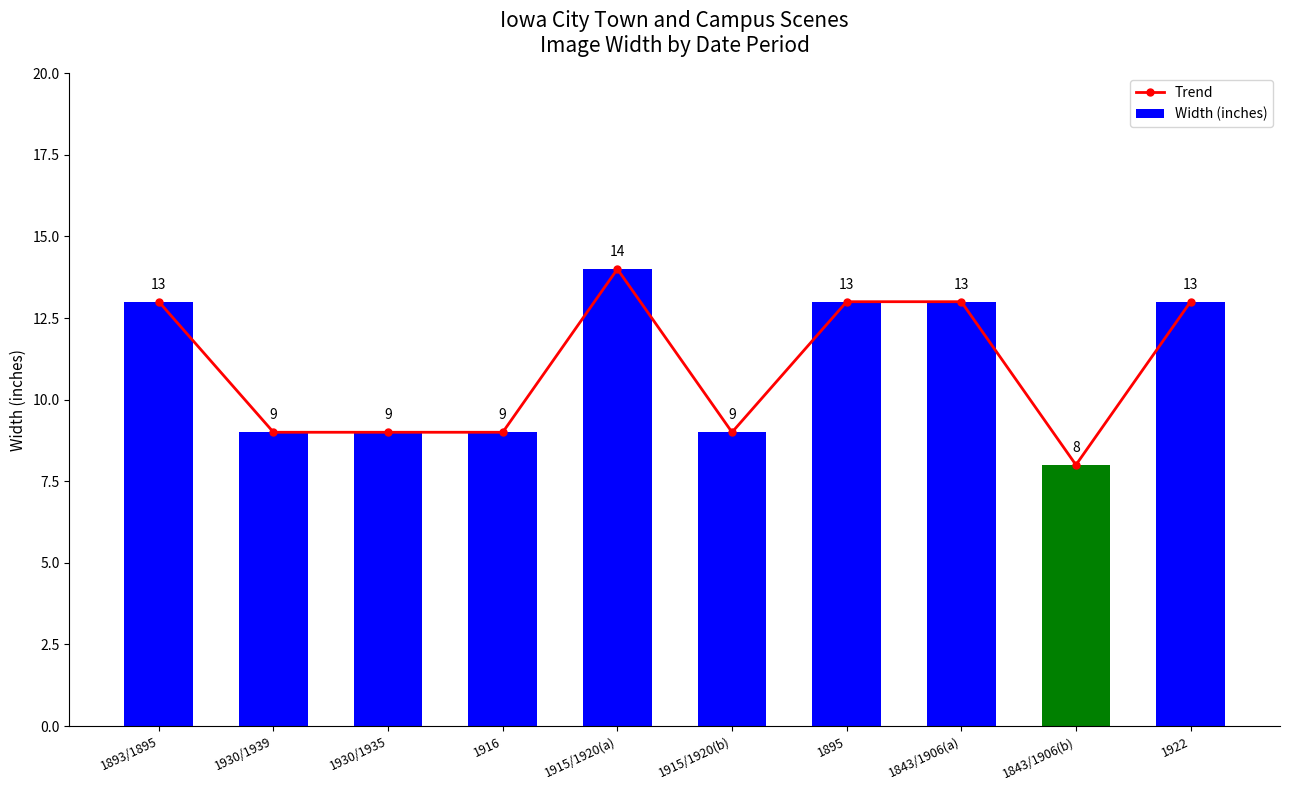

How many groups of bars are there?

10